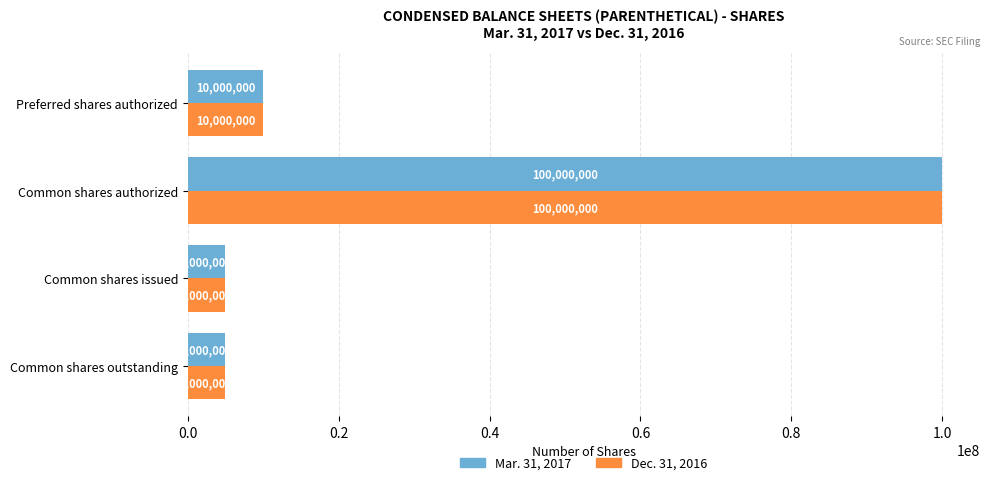

What value does the Dec. 31, 2016 series have at Common shares issued, to the nearest 10?

5000000